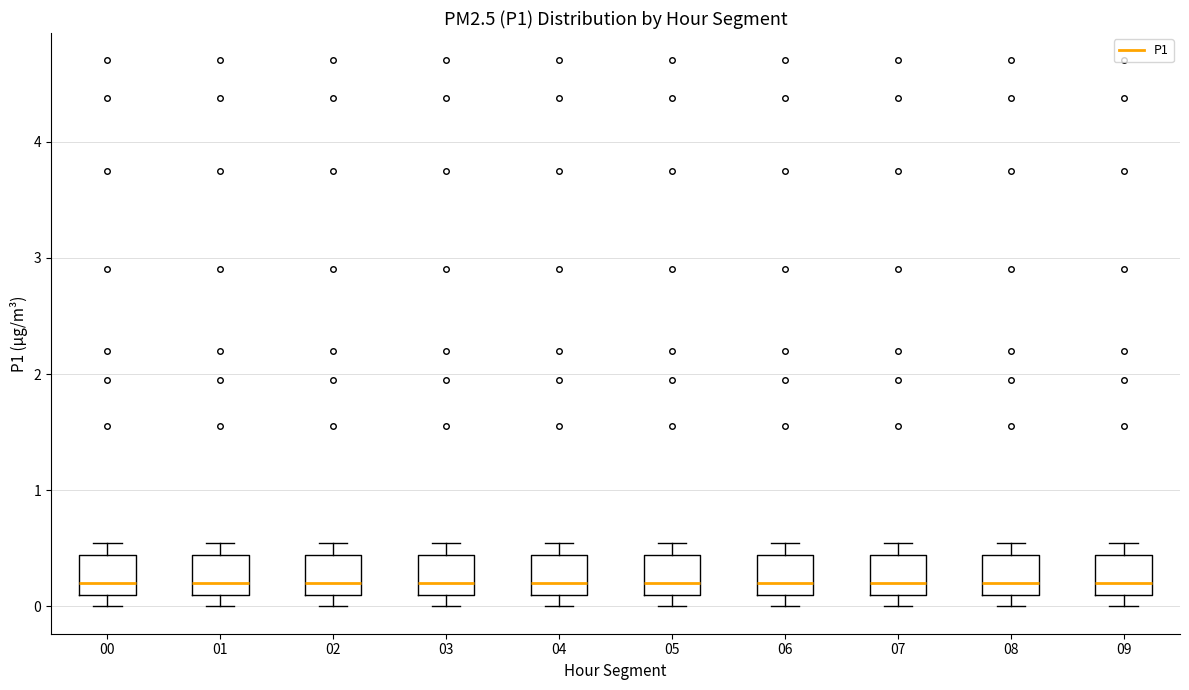

Where does the upper whisker of the box at x = 07 end on the y-axis? The values are not printed on the chart, so give them approximately, as read against the axis.

0.6